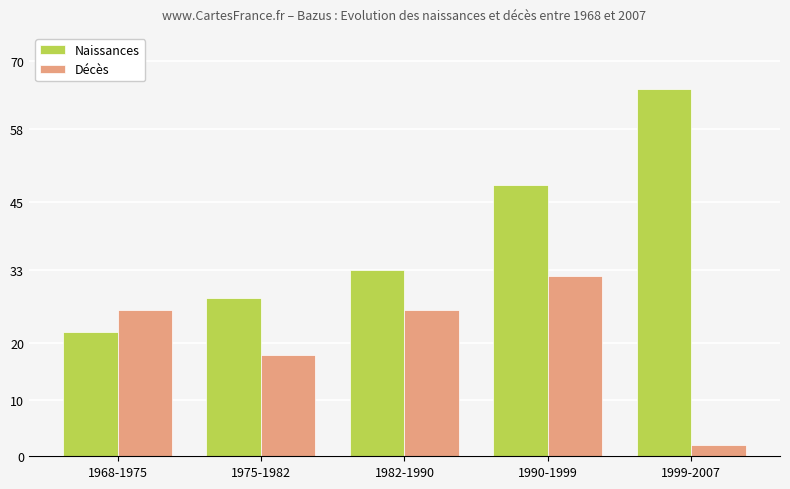

Are the bars grouped side by side (vs. stacked)?

Yes